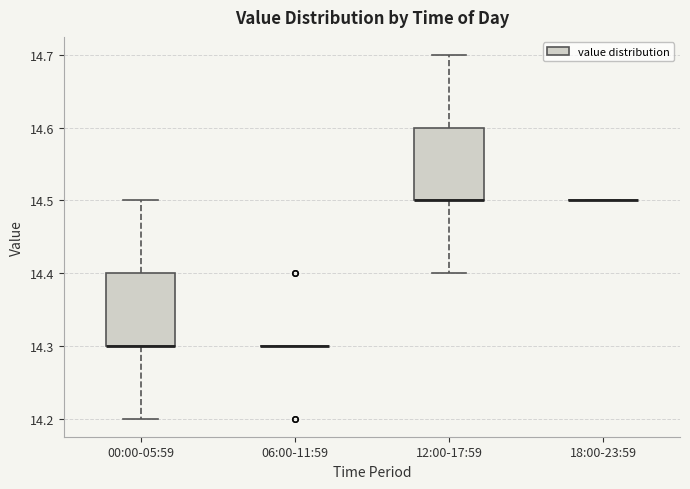

Reading left to right, transcribe this box plot: for each box, give where its median line is, the range the box spans, and where its two whiskers end, as read against the y-axis. The values are not printed on the chart, so give them approximately, as read against the axis.

00:00-05:59: median 14.3 (drawn on the box's lower edge), box 14.3 to 14.4, whiskers 14.2 to 14.5
06:00-11:59: box collapsed to a line at 14.3, whiskers 14.3 to 14.3
12:00-17:59: median 14.5 (drawn on the box's lower edge), box 14.5 to 14.6, whiskers 14.4 to 14.7
18:00-23:59: box collapsed to a line at 14.5, whiskers 14.5 to 14.5